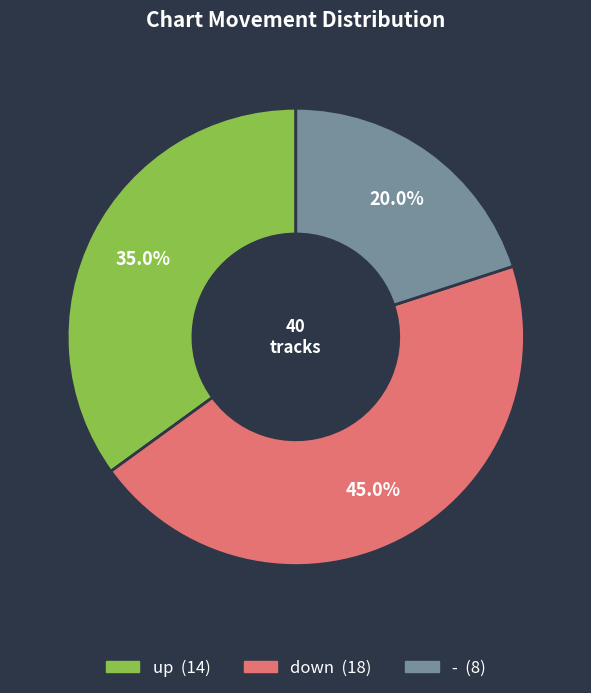

How many slices are in this pie chart?

3